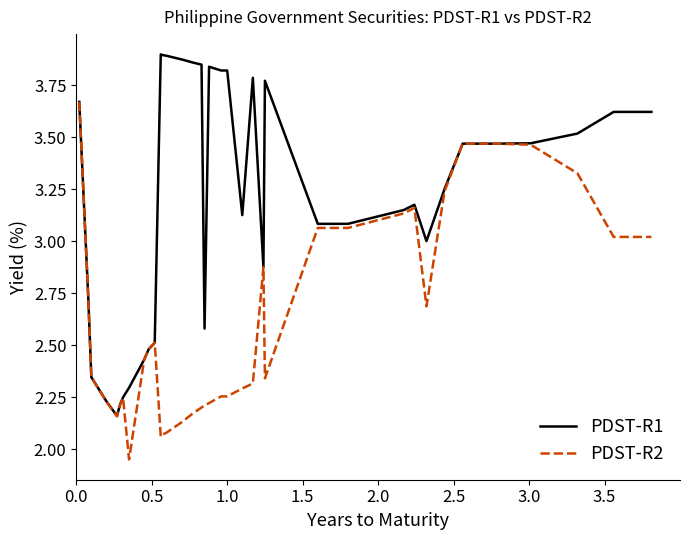

Is this an area chart (filled region under the line)?

No